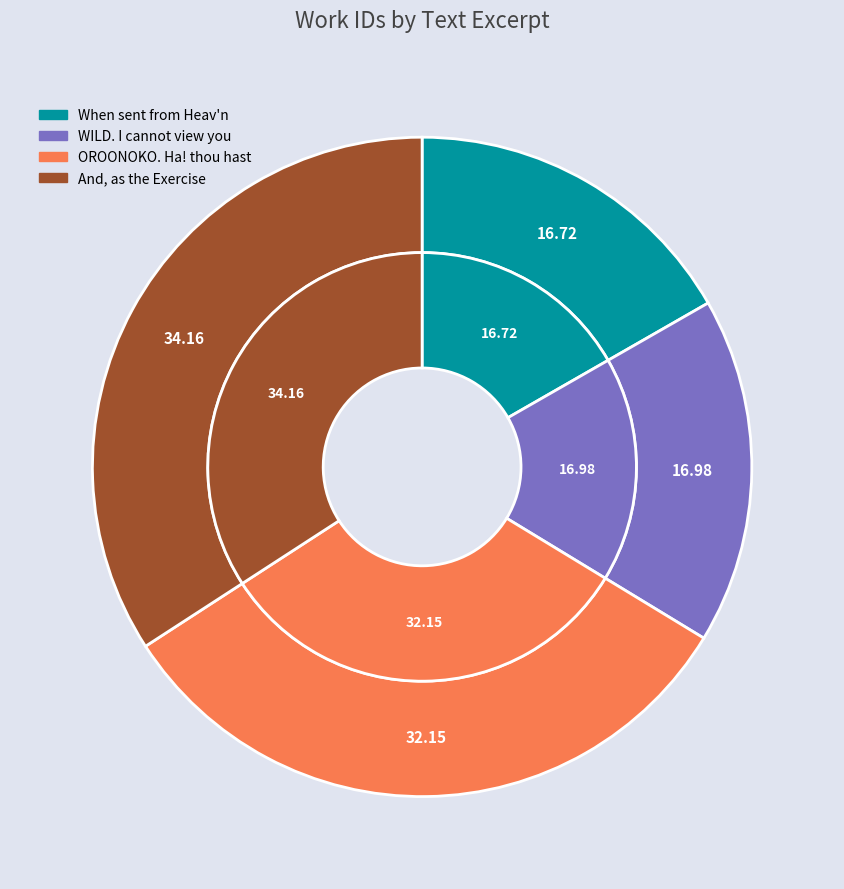

To the nearest percent, what percentage of the pie is OROONOKO. Ha! thou hast?

32%